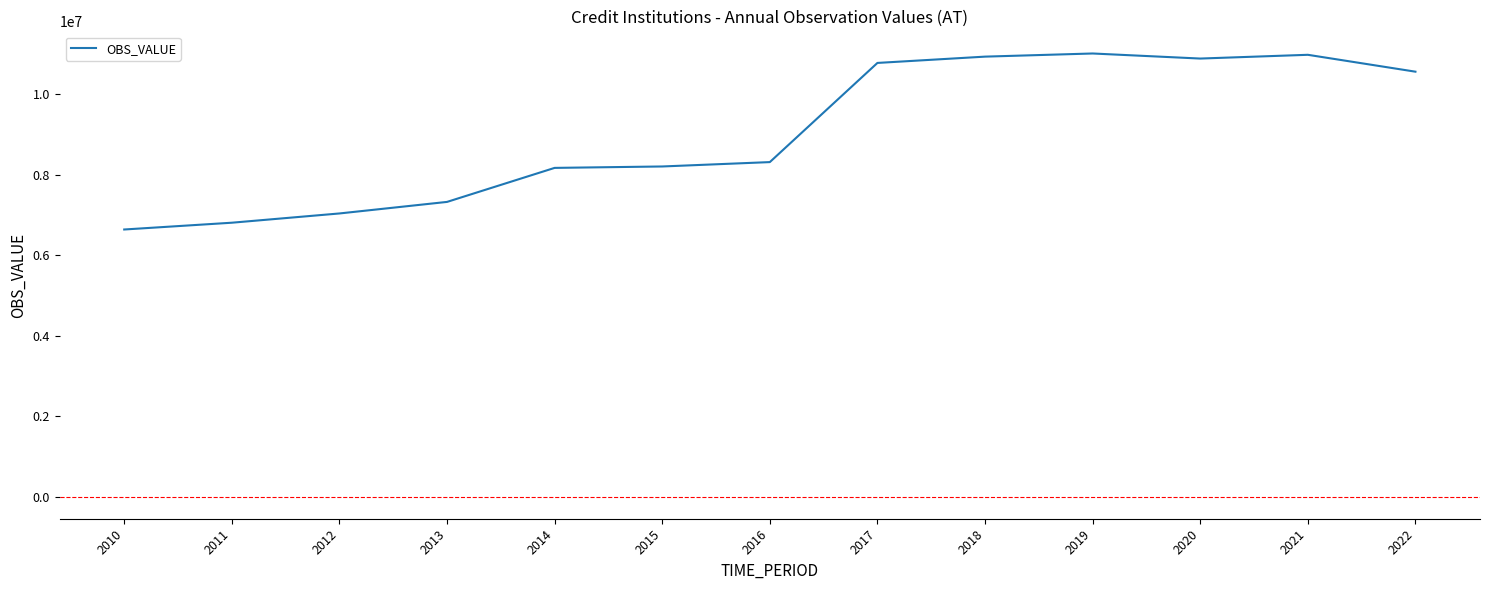

What is the ratio of the value at 2019 to the value at 2015?

1.3